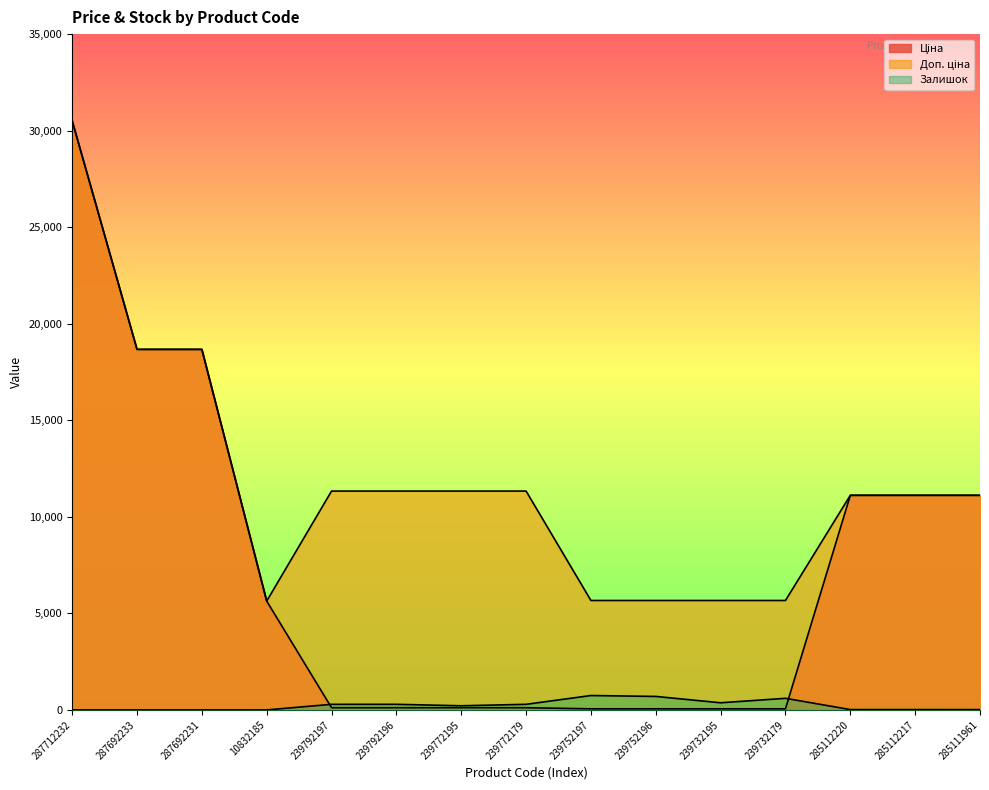

What is the label of the 6th point from the left?

239792196